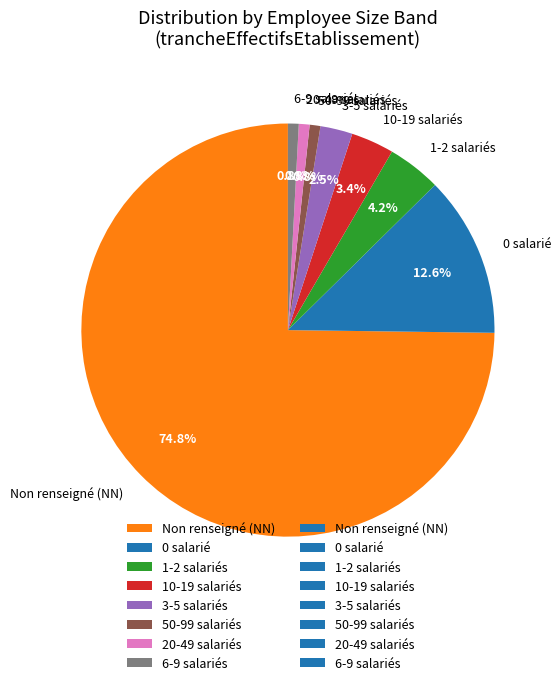

Which has a higher value, 50-99 salariés or Non renseigné (NN)?

Non renseigné (NN)